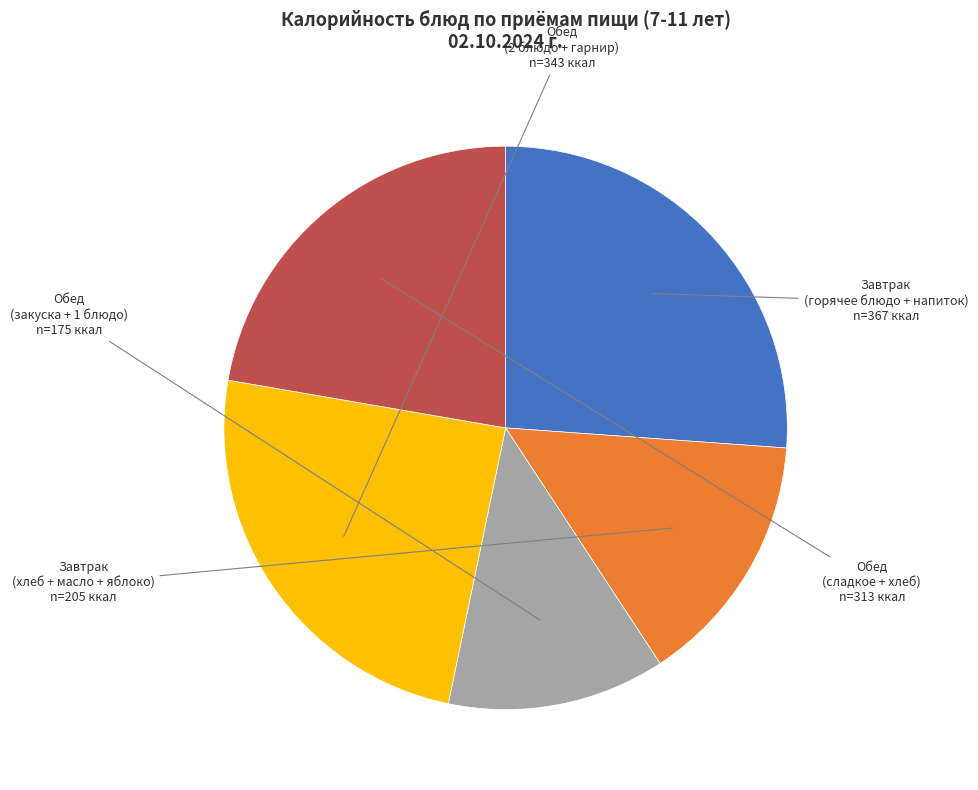

What is the ratio of the value at Завтрак (хлеб + масло + яблоко) to the value at Обед (2 блюдо + гарнир)?

0.6